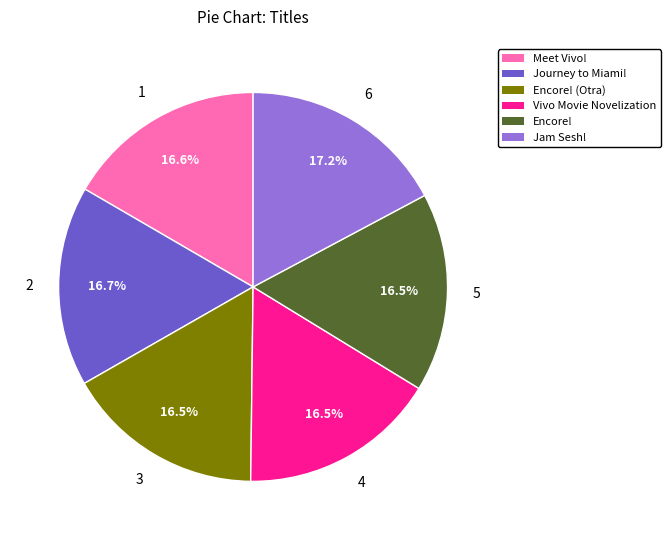

Is there a majority slice in this chart?

No